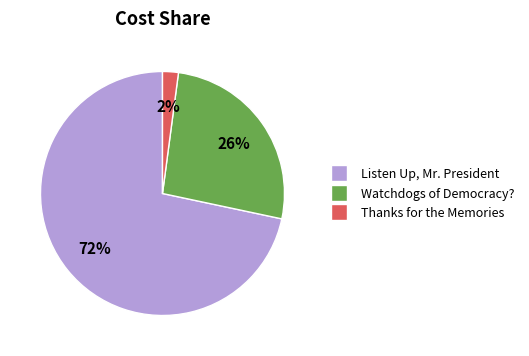

To the nearest percent, what is the average slice percentage?

33%